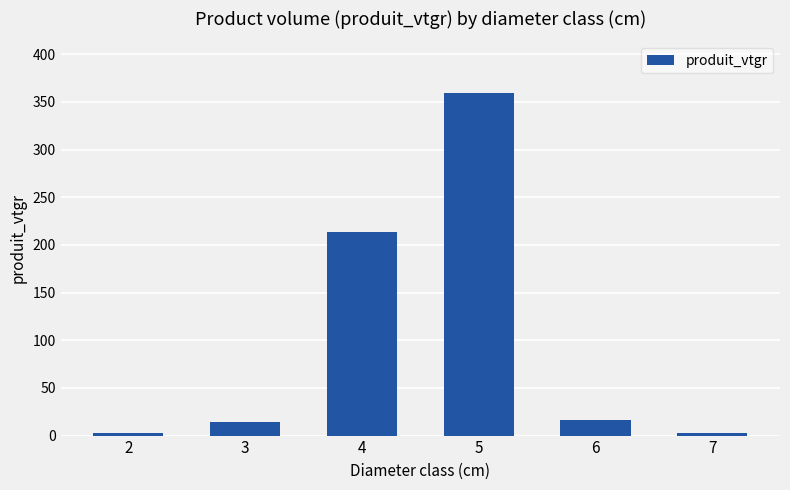

Is it true that the value at 3 is 14.4?

True